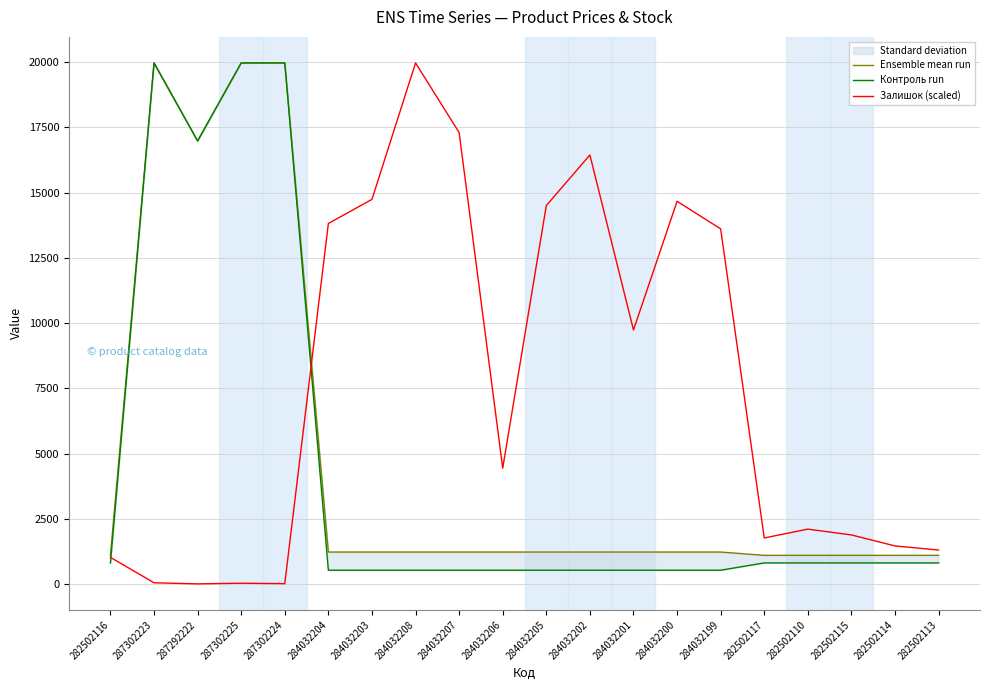

The value of Залишок (scaled) at 284032203 is 3976.7. True or false?

False